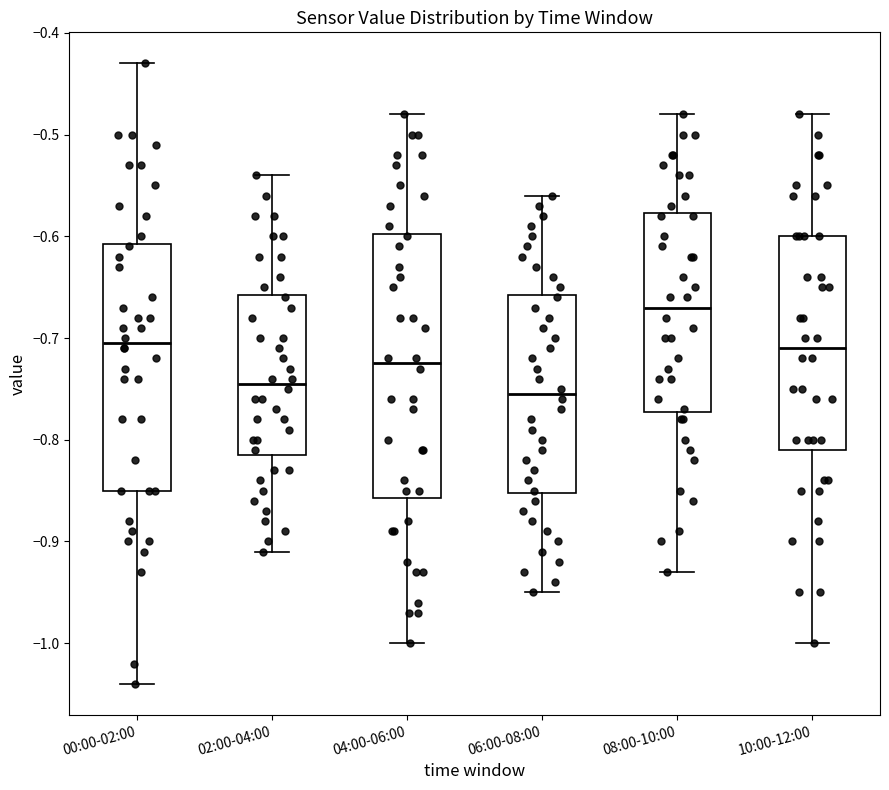

Where is the lower edge of the box for 04:00-06:00 on the y-axis? The values are not printed on the chart, so give them approximately, as read against the axis.

-0.86